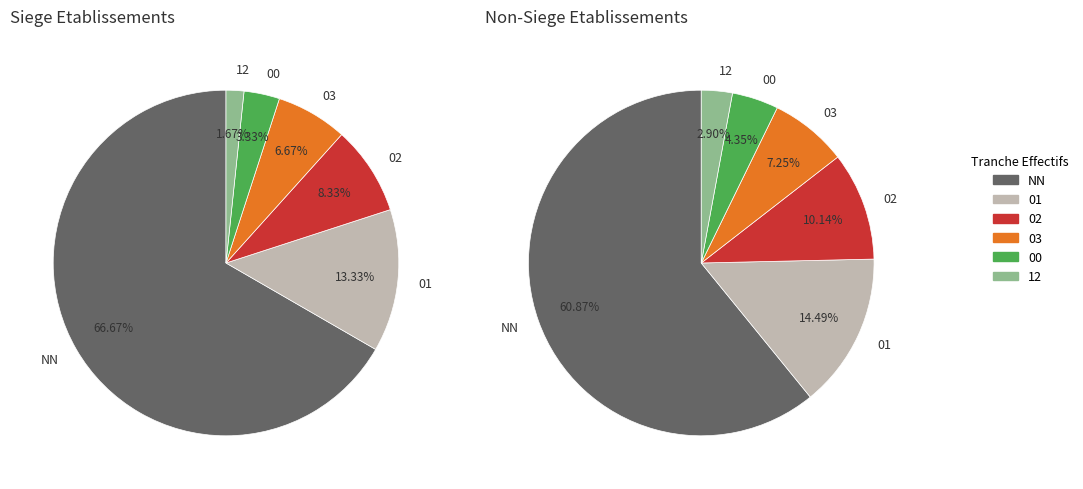

Between 02 and NN, which is larger?

NN